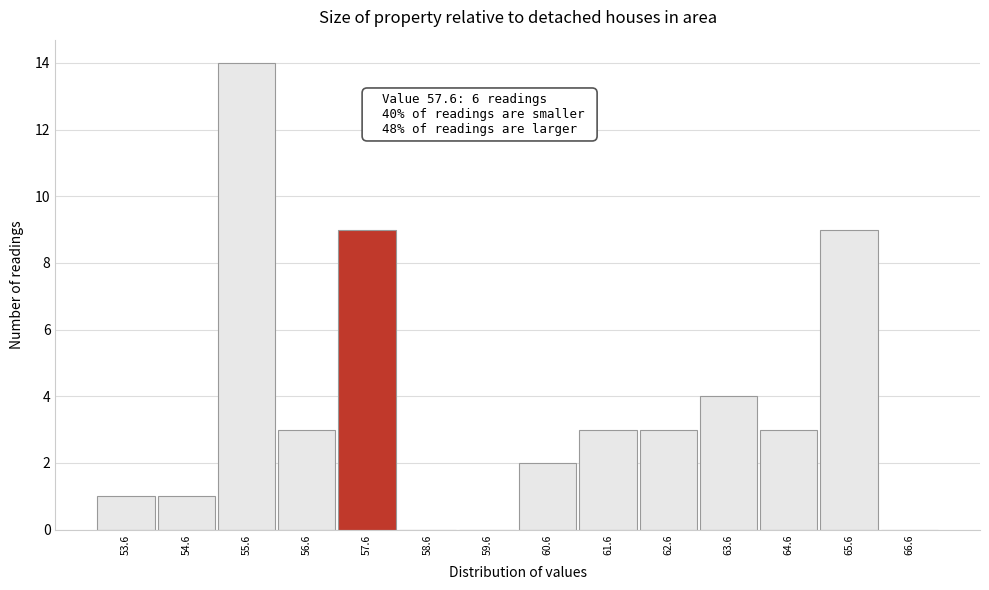

Which range on the x-axis has the tallest bar?

55.1 to 56.1